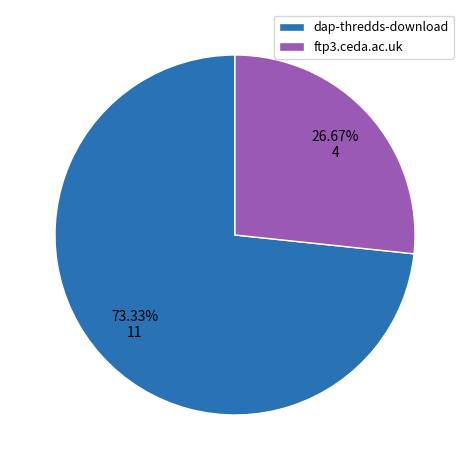

What is the ratio of the value at ftp3.ceda.ac.uk to the value at dap-thredds-download?

0.4